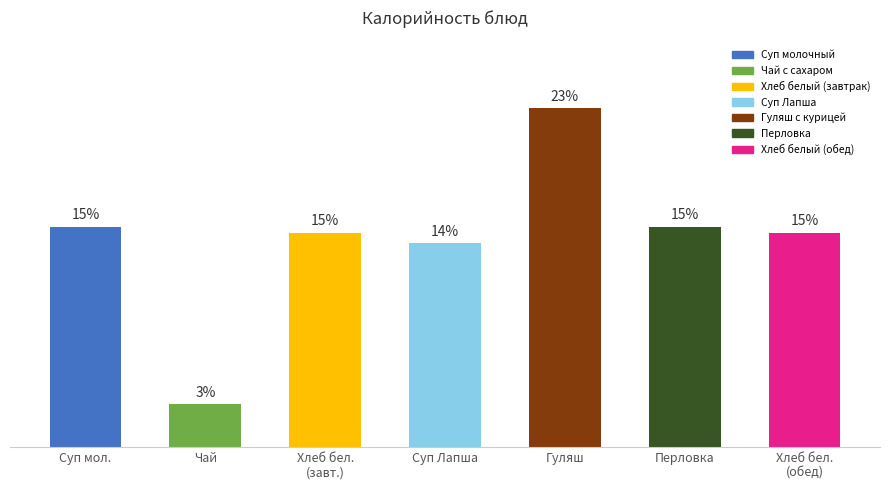

What is the label of the 5th bar from the right?

Хлеб бел. (завт.)